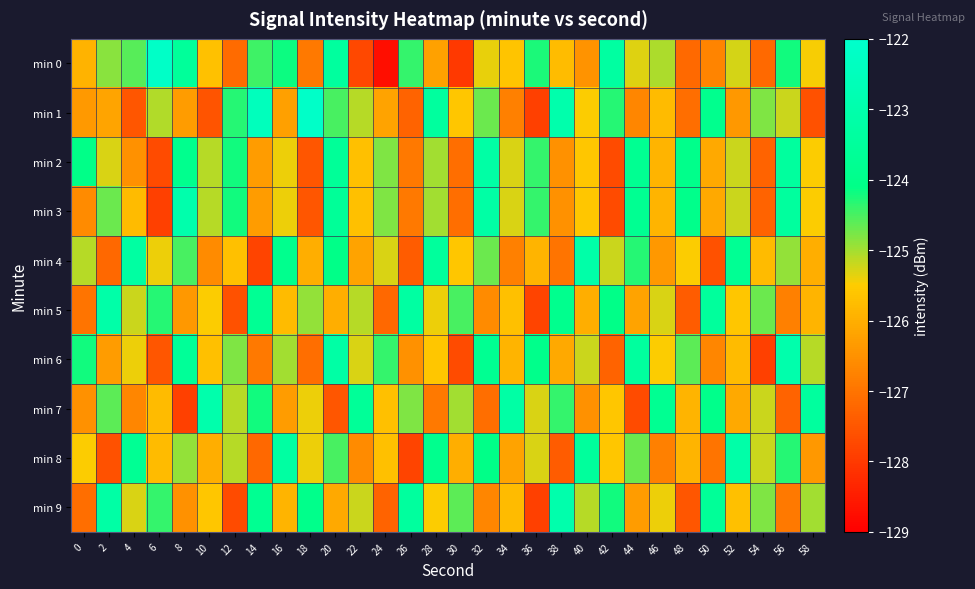

At which category is the sum across all series the highest?

20